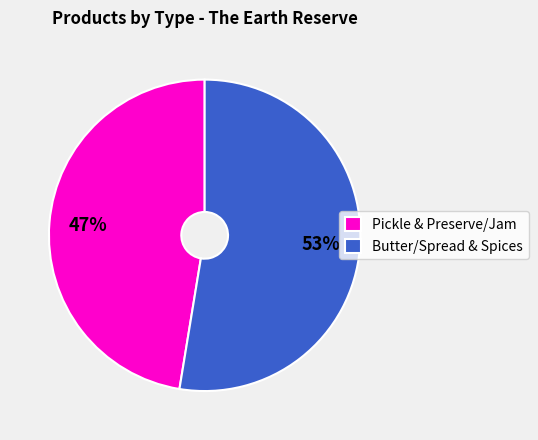

Which has a higher value, Butter/Spread & Spices or Pickle & Preserve/Jam?

Butter/Spread & Spices